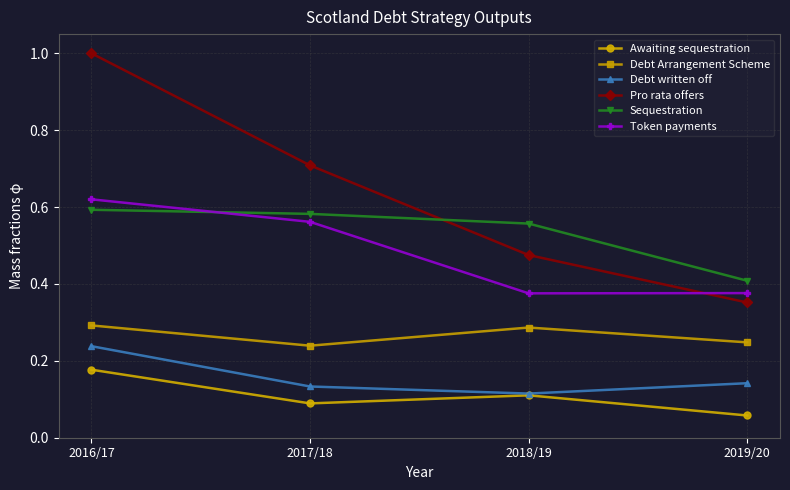

What position from the left is 2016/17?

1